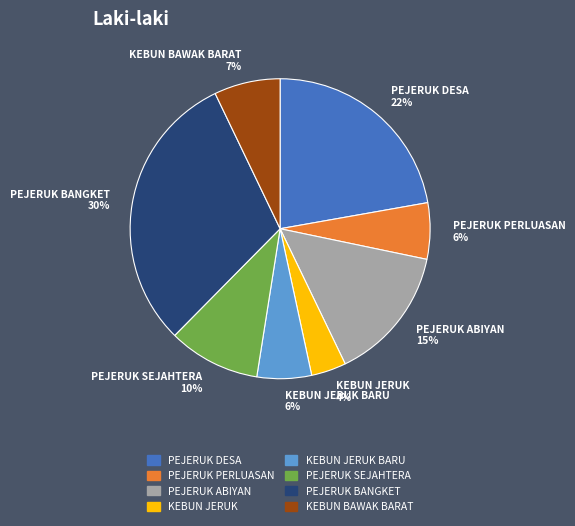

To the nearest percent, what is the average slice percentage?

12%